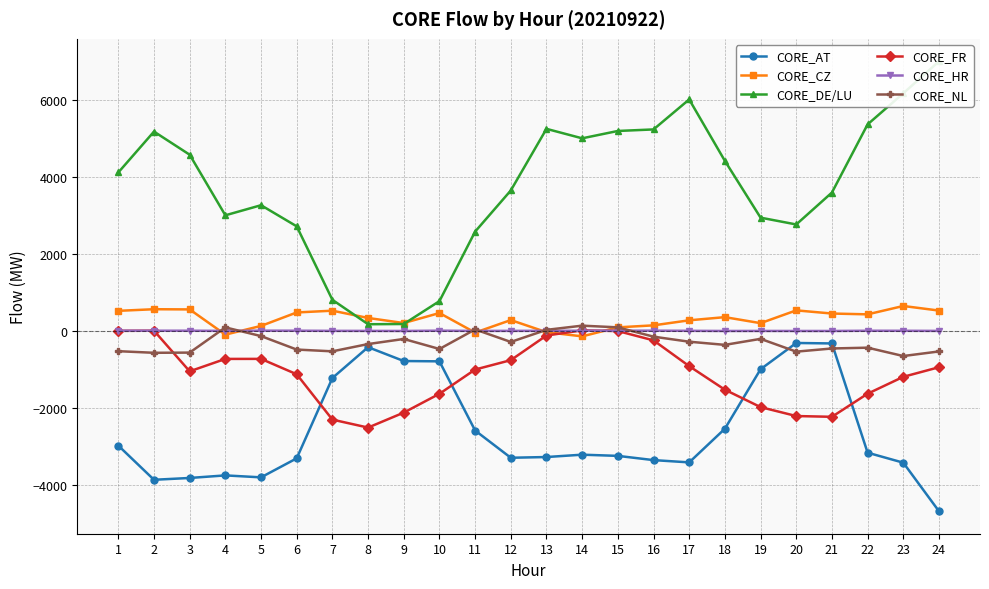

True or false: CORE_AT and CORE_CZ intersect in this chart.

False